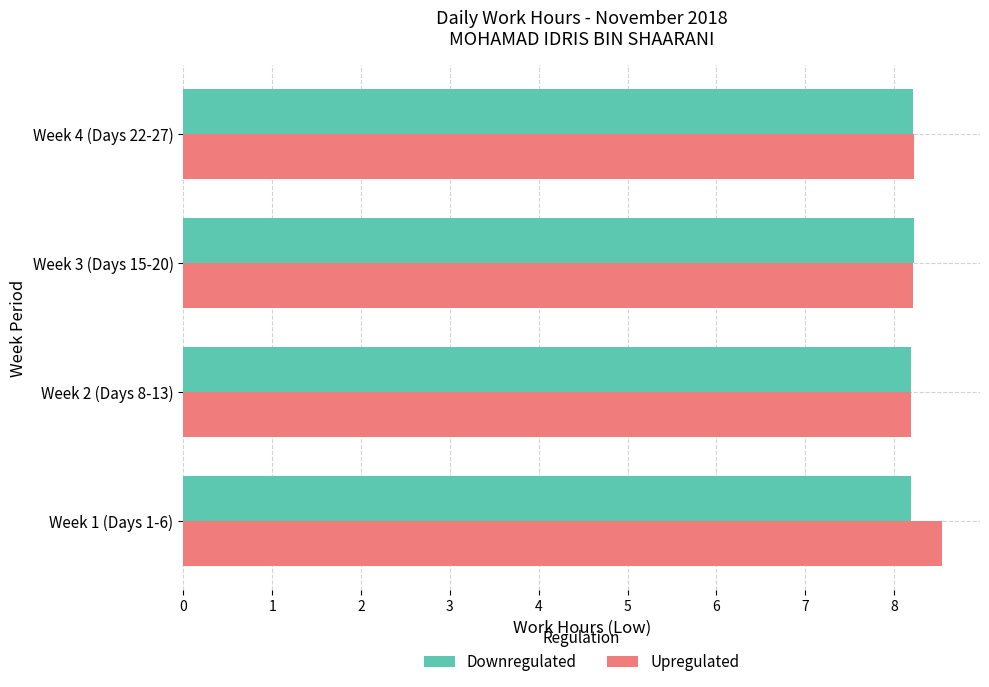

What is the minimum value shown in the chart?

8.2